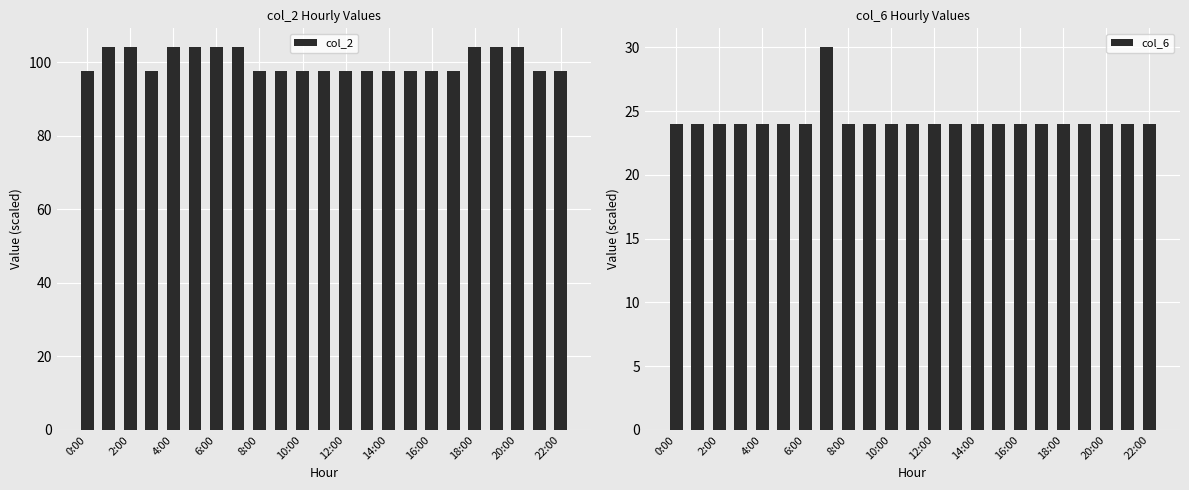

Reading left to right, what are all the values shown in this chart?

col_2: 97.5	104.0	104.0	97.5	104.0	104.0	104.0	104.0	97.5	97.5	97.5	97.5	97.5	97.5	97.5	97.5	97.5	97.5	104.0	104.0	104.0	97.5	97.5
col_6: 24.0	24.0	24.0	24.0	24.0	24.0	24.0	30.0	24.0	24.0	24.0	24.0	24.0	24.0	24.0	24.0	24.0	24.0	24.0	24.0	24.0	24.0	24.0